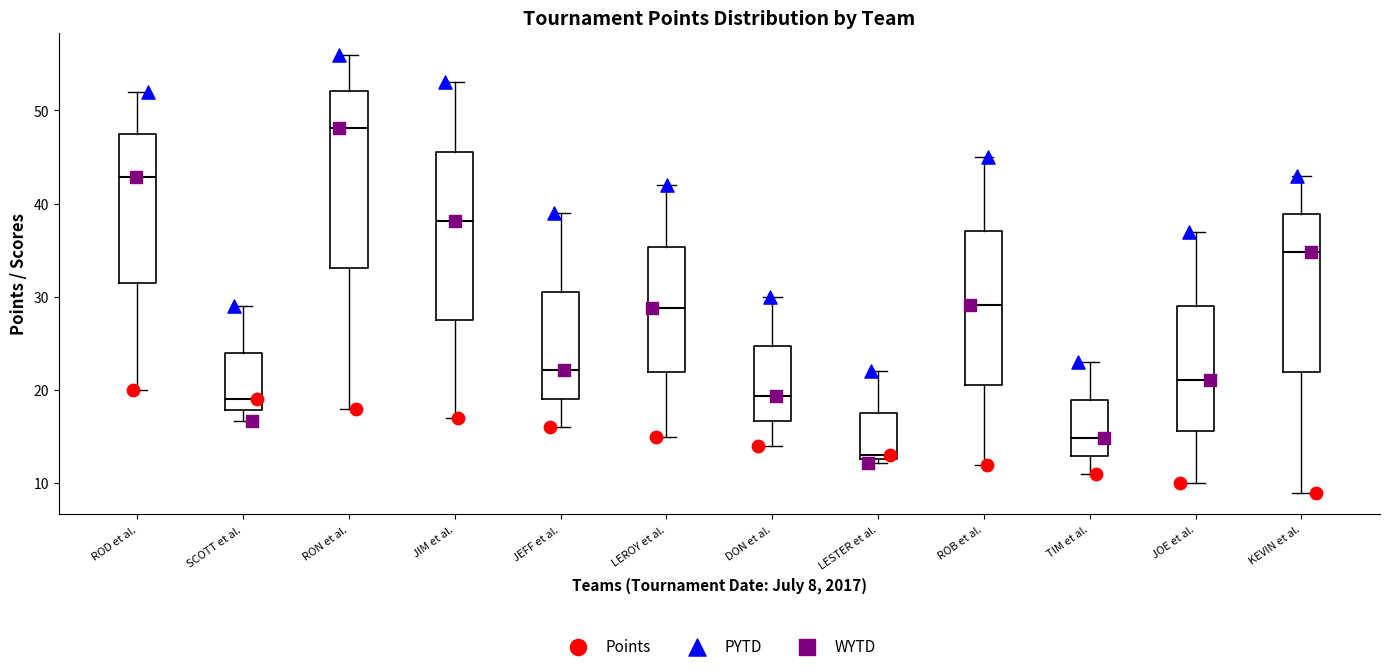

Which box is the tallest, from its lower edge to its upper edge?

RON et al.